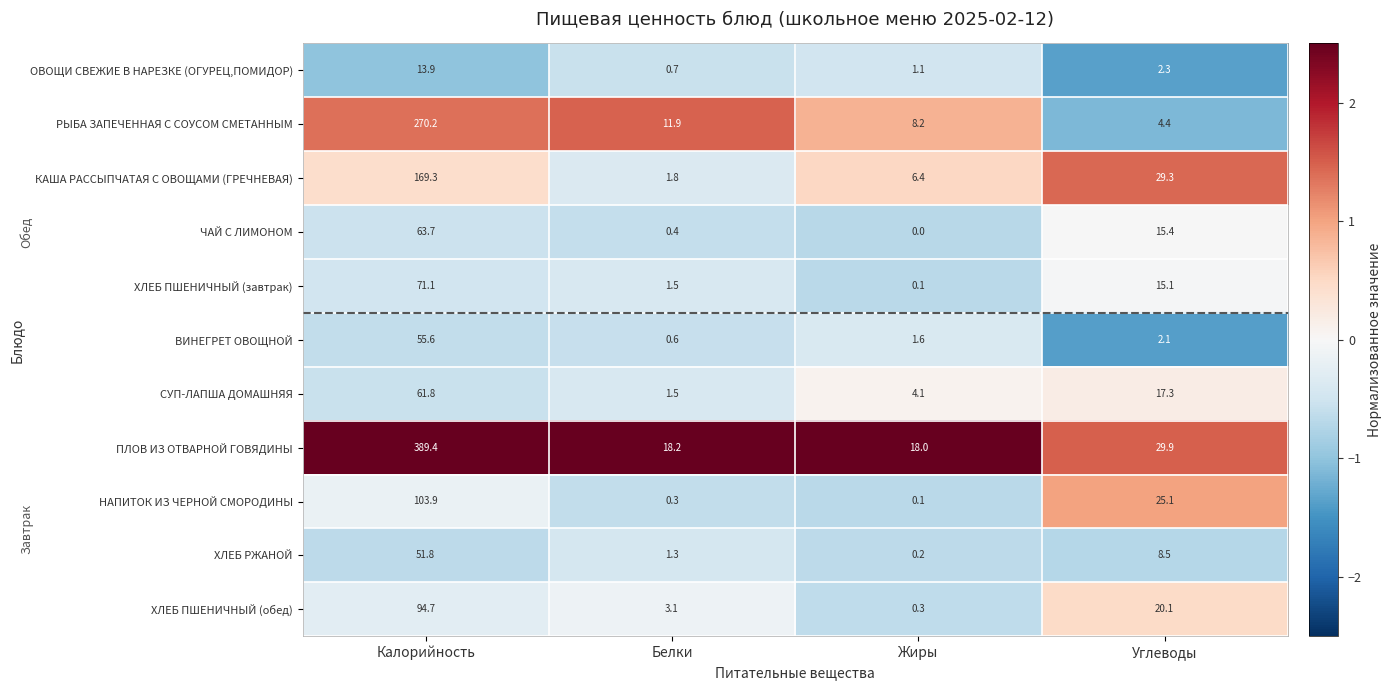

Which series has the widest spread of values?

ПЛОВ ИЗ ОТВАРНОЙ ГОВЯДИНЫ